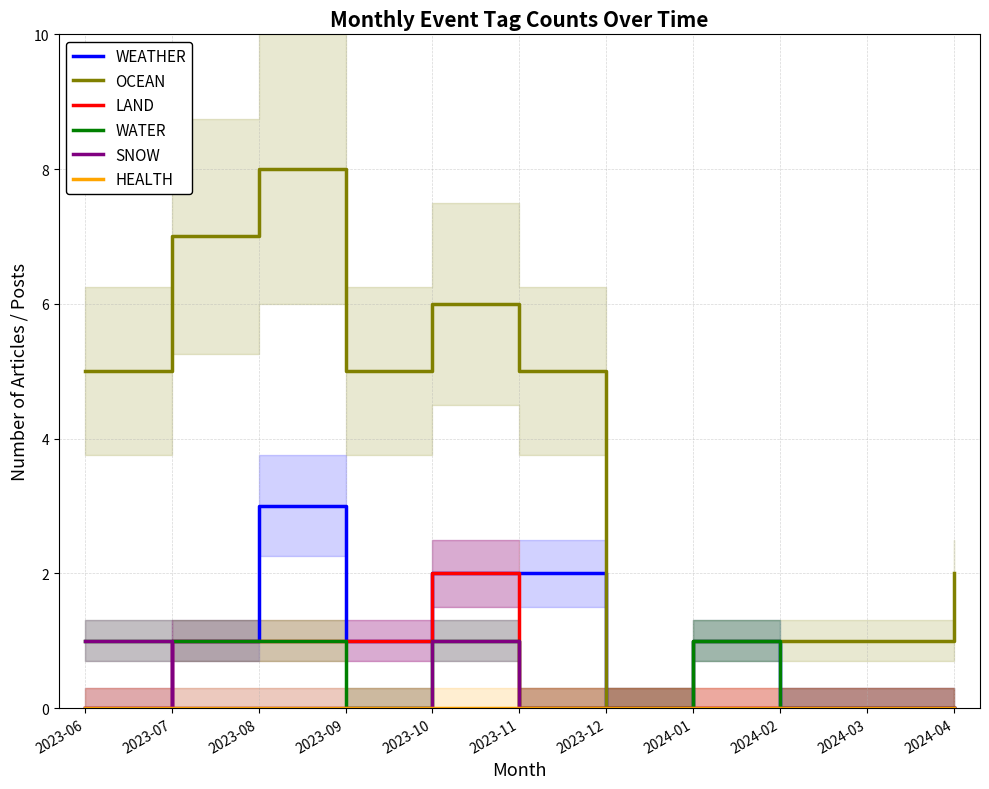

Reading left to right, extract all data points from this chart.

WEATHER: 0	1	3	1	2	2	0	1	0	0	0
OCEAN: 5	7	8	5	6	5	0	1	1	1	2
LAND: 0	1	1	1	2	0	0	0	0	0	0
WATER: 1	1	1	0	1	0	0	1	0	0	0
SNOW: 1	0	0	0	1	0	0	0	0	0	0
HEALTH: 0	0	0	0	0	0	0	0	0	0	0